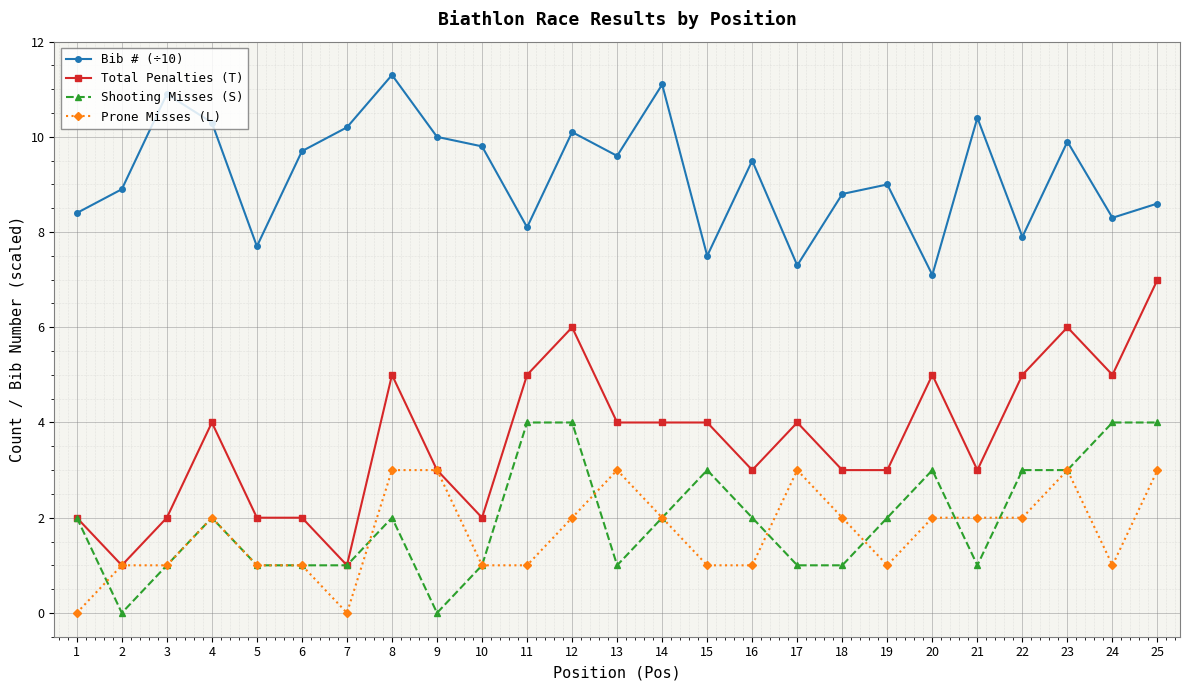

Which series has the widest spread of values?

Total Penalties (T)